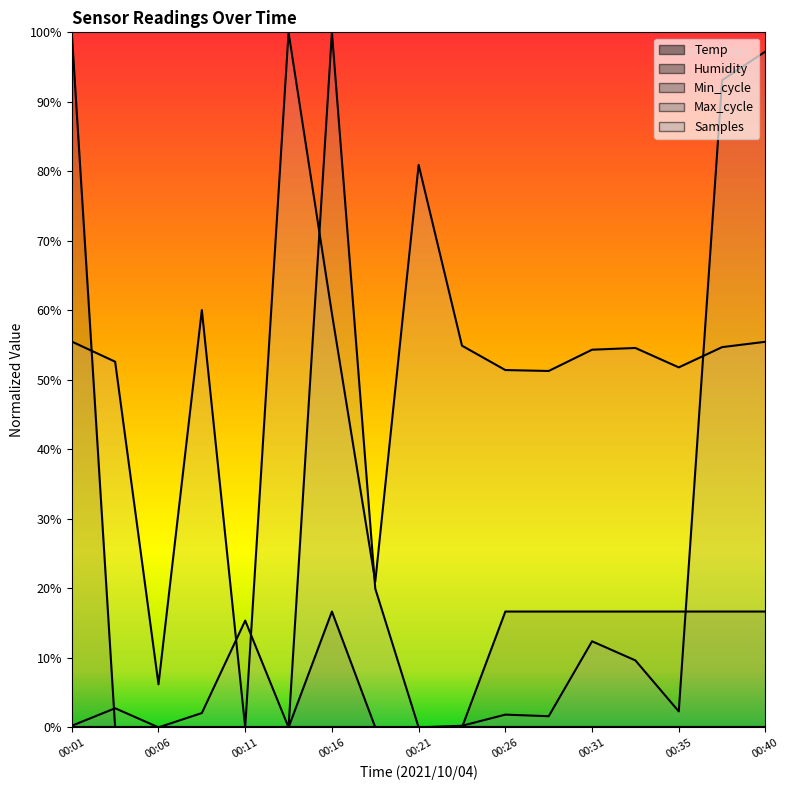

What is the value of the Max_cycle point at the 13th from the left?

12.4